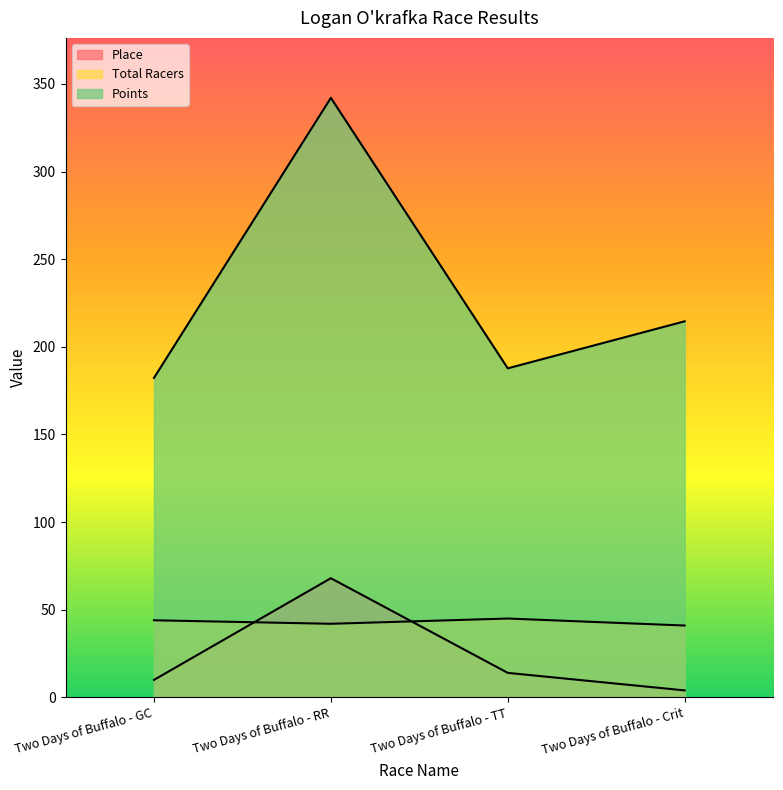

What is the total value across all series at Two Days of Buffalo - GC?

236.3